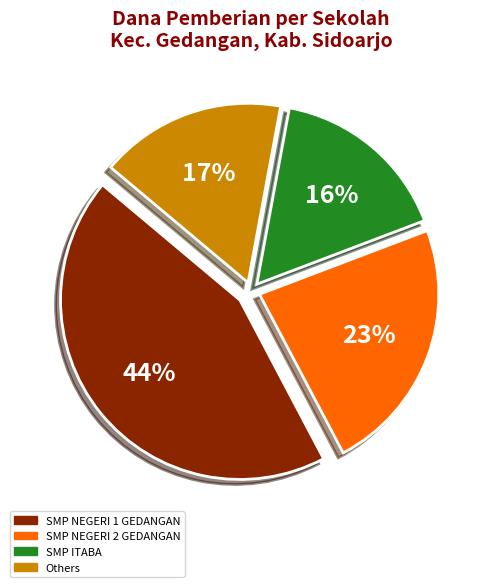

Does any single category account for the majority?

No